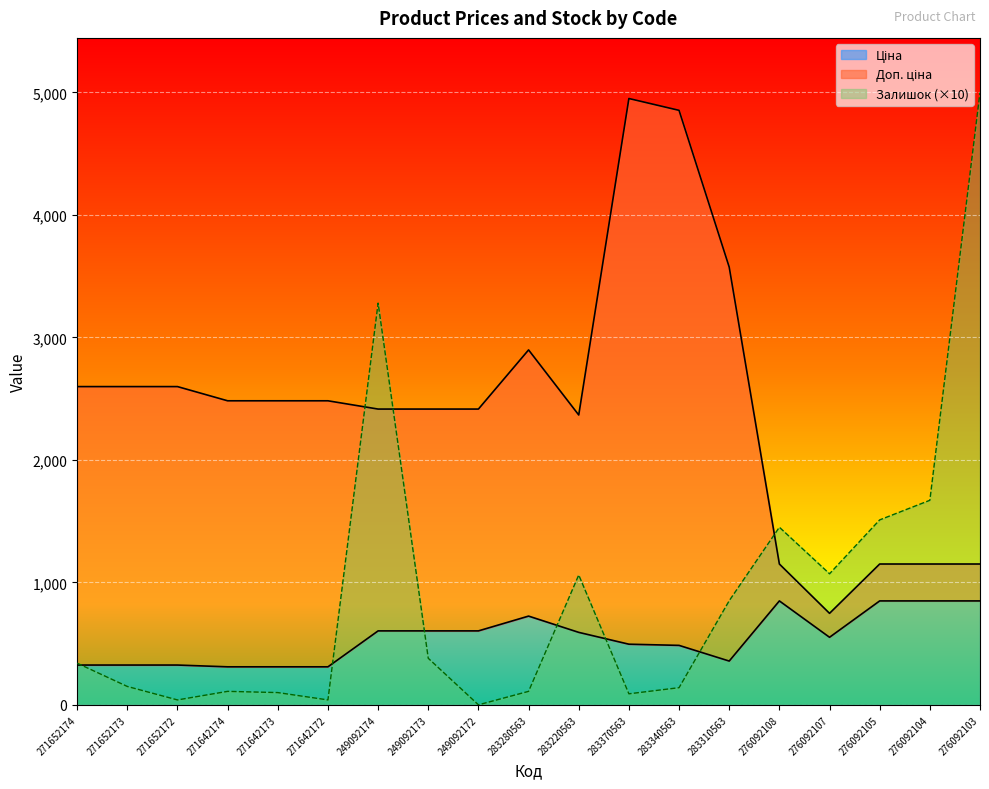

At 276092104, list the series in order from smallest to largest.

Ціна, Доп. ціна, Залишок